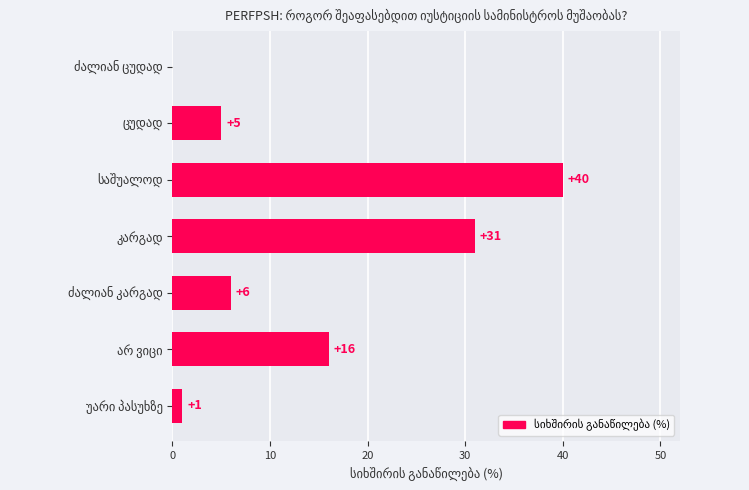

What is the sum of all values?

99